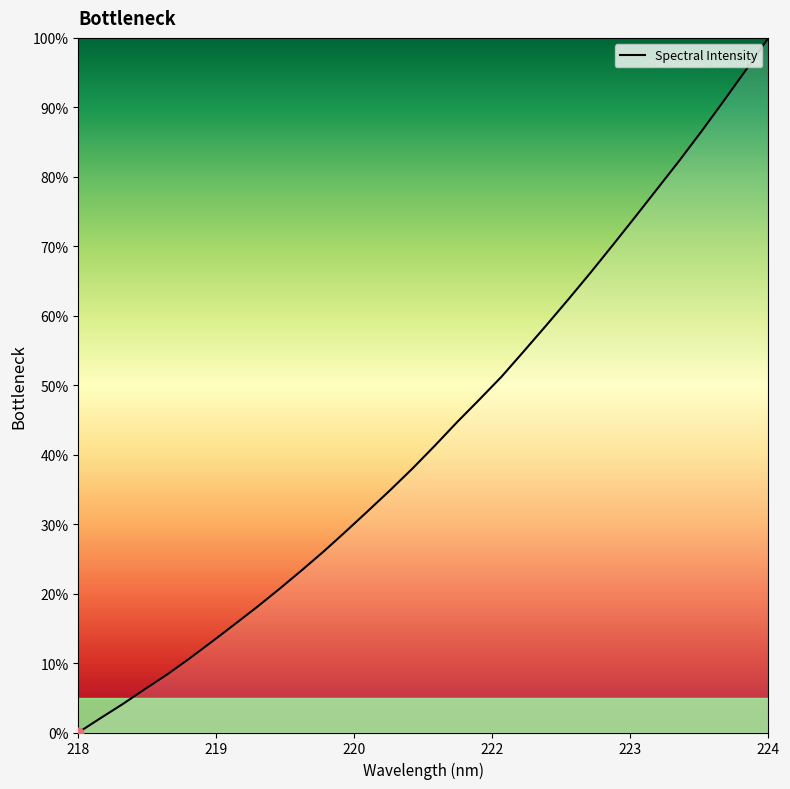

What is the maximum value shown in the chart?

100.0